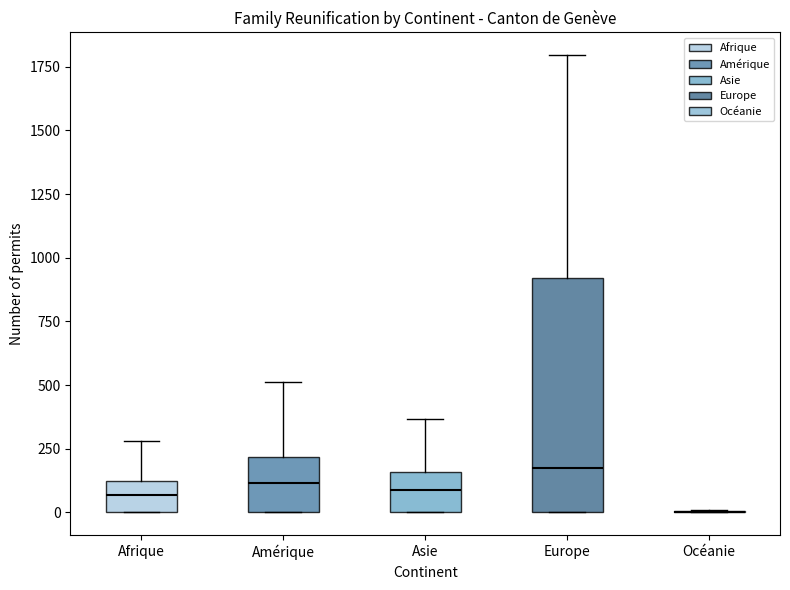

Reading left to right, read every box against the y-axis: the position of its median line, the range the box covers, and the ends of its whiskers. The values are not printed on the chart, so give them approximately, as read against the axis.

Afrique: median 50, box 0 to 100, whiskers 0 to 300
Amérique: median 100, box 0 to 200, whiskers 0 to 500
Asie: median 100, box 0 to 150, whiskers 0 to 350
Europe: median 200, box 0 to 900, whiskers 0 to 1800
Océanie: box collapsed to a line at 0, whiskers 0 to 0